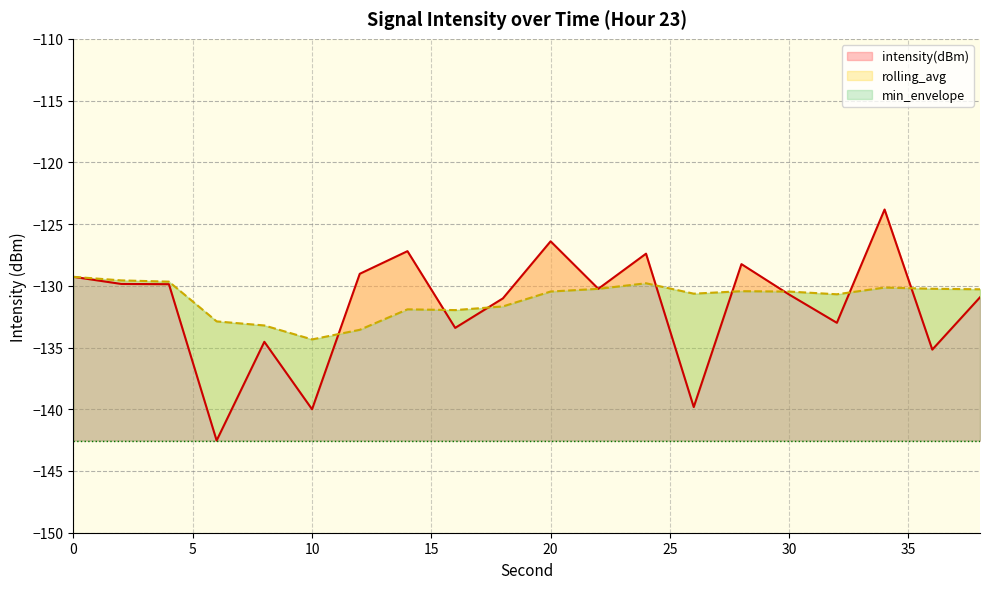

What is the minimum value for intensity(dBm)?

-142.5